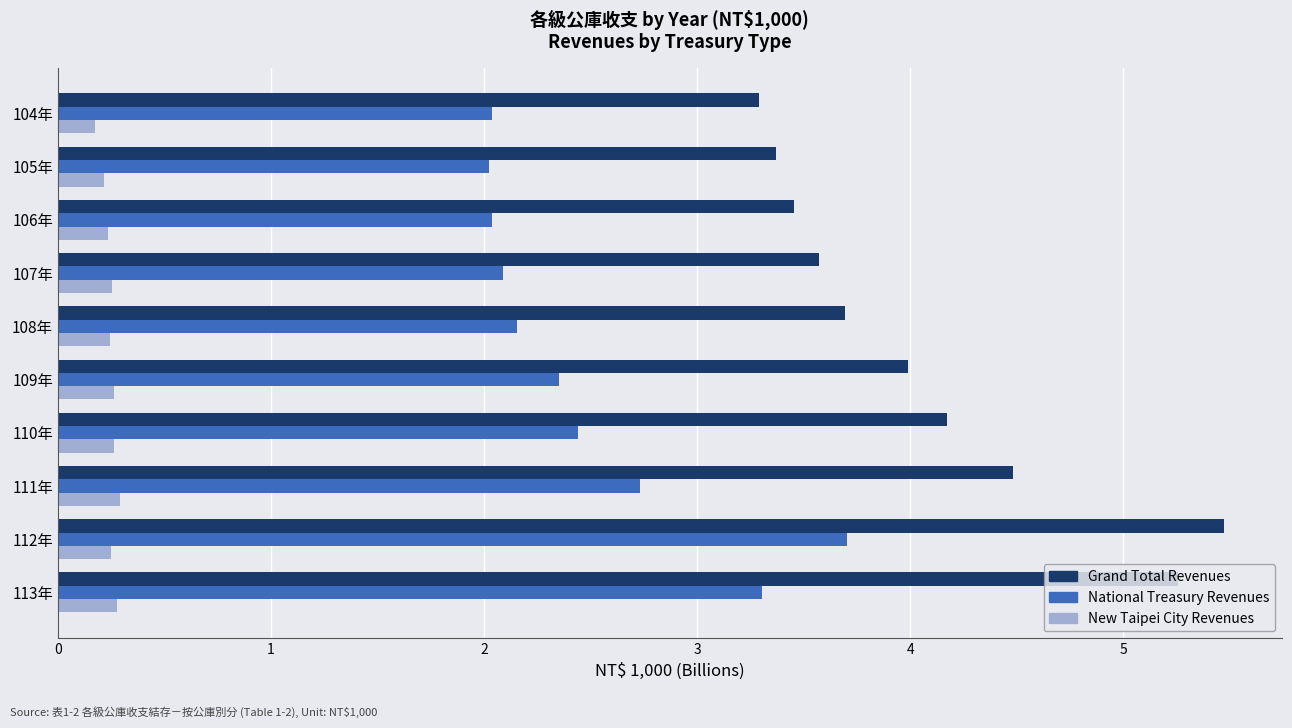

Which series has the largest range (max minus min)?

Grand Total Revenues